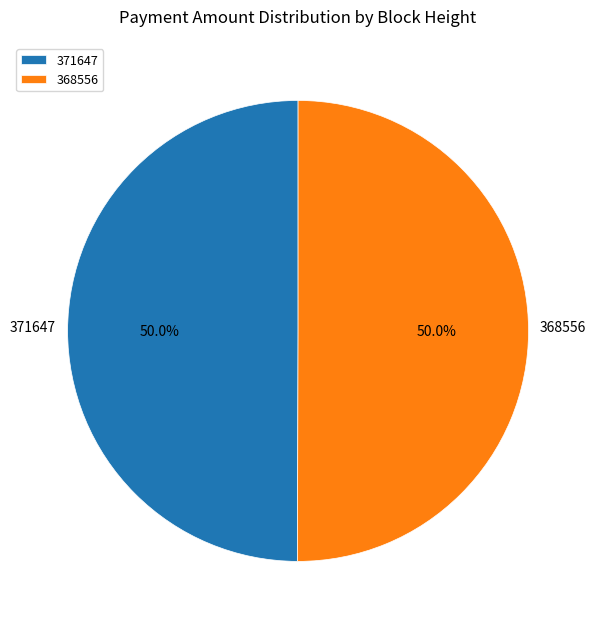

Is the sum of 371647 and 368556 greater than half?

Yes